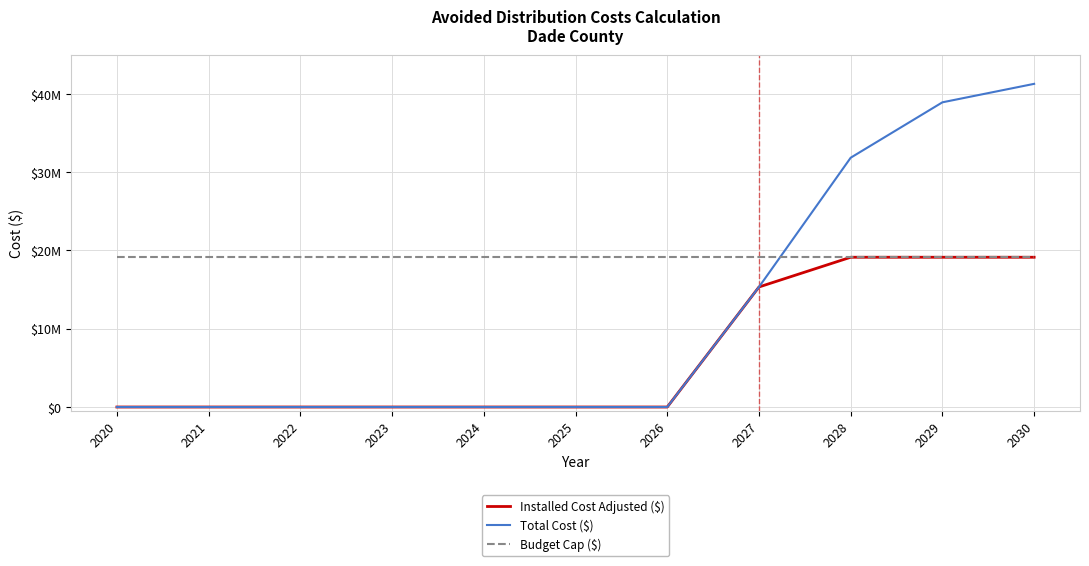

Does the chart display data point markers on the line(s)?

No